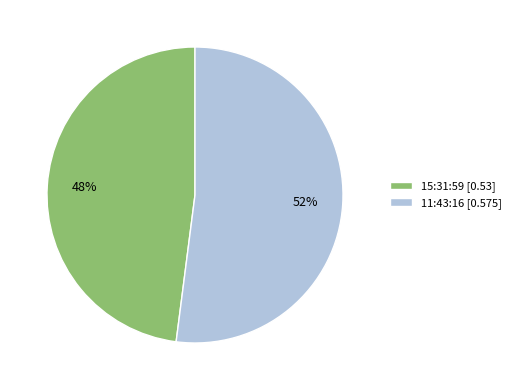

To the nearest percent, what portion does 15:31:59 represent?

48%